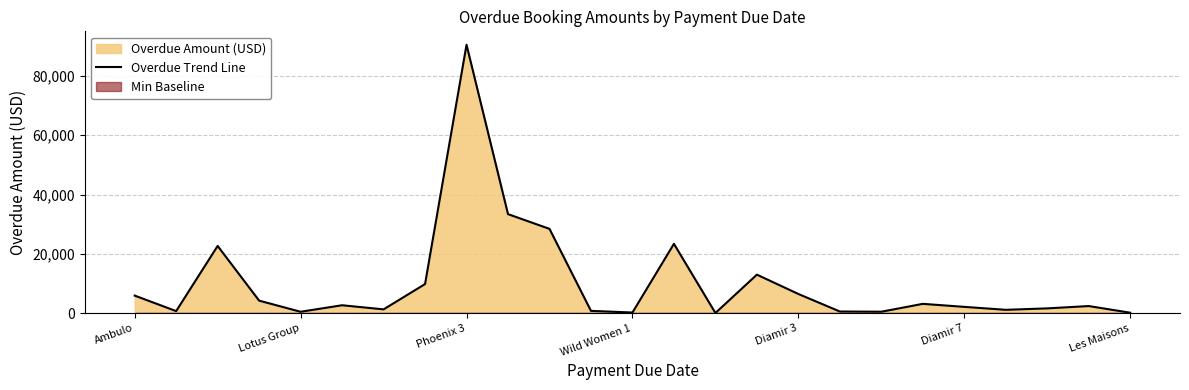

Approximately how many times larger is the value at 17 compared to 22?

0.3